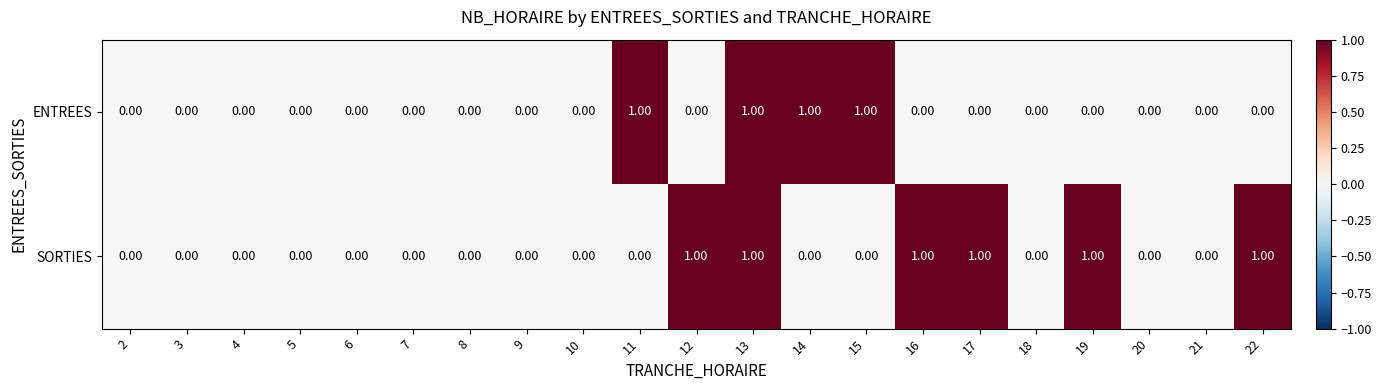

List the series in order of their overall mean, highest first.

SORTIES, ENTREES